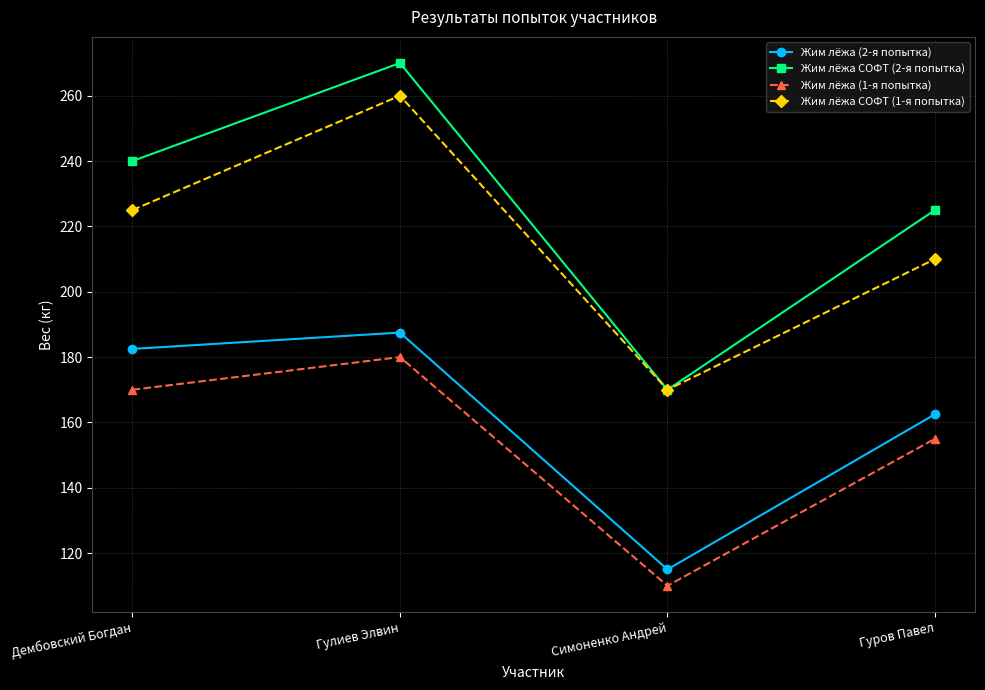

True or false: Жим лёжа СОФТ (1-я попытка) and Жим лёжа (1-я попытка) intersect in this chart.

False